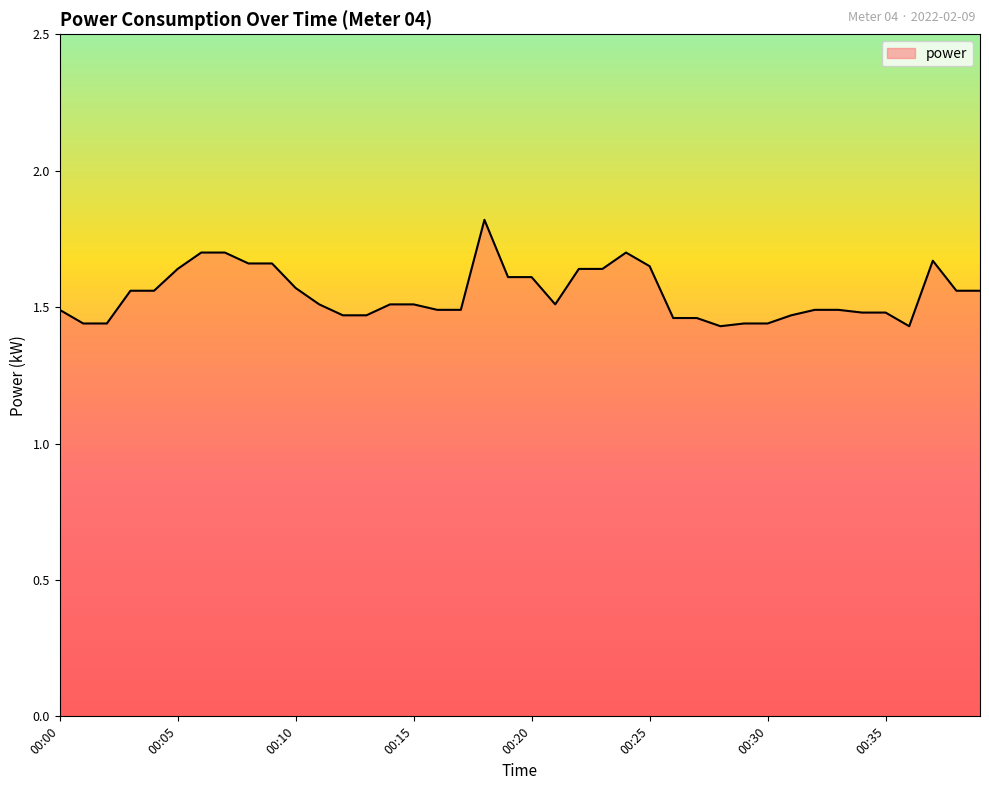

What is the maximum value shown in the chart?

1.8